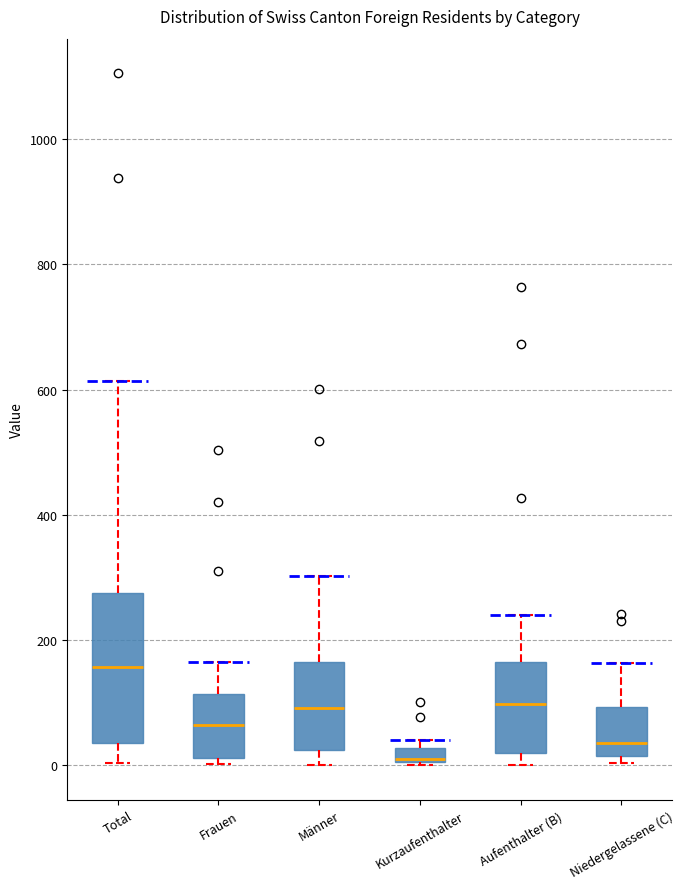

Which box is the tallest, from its lower edge to its upper edge?

Total